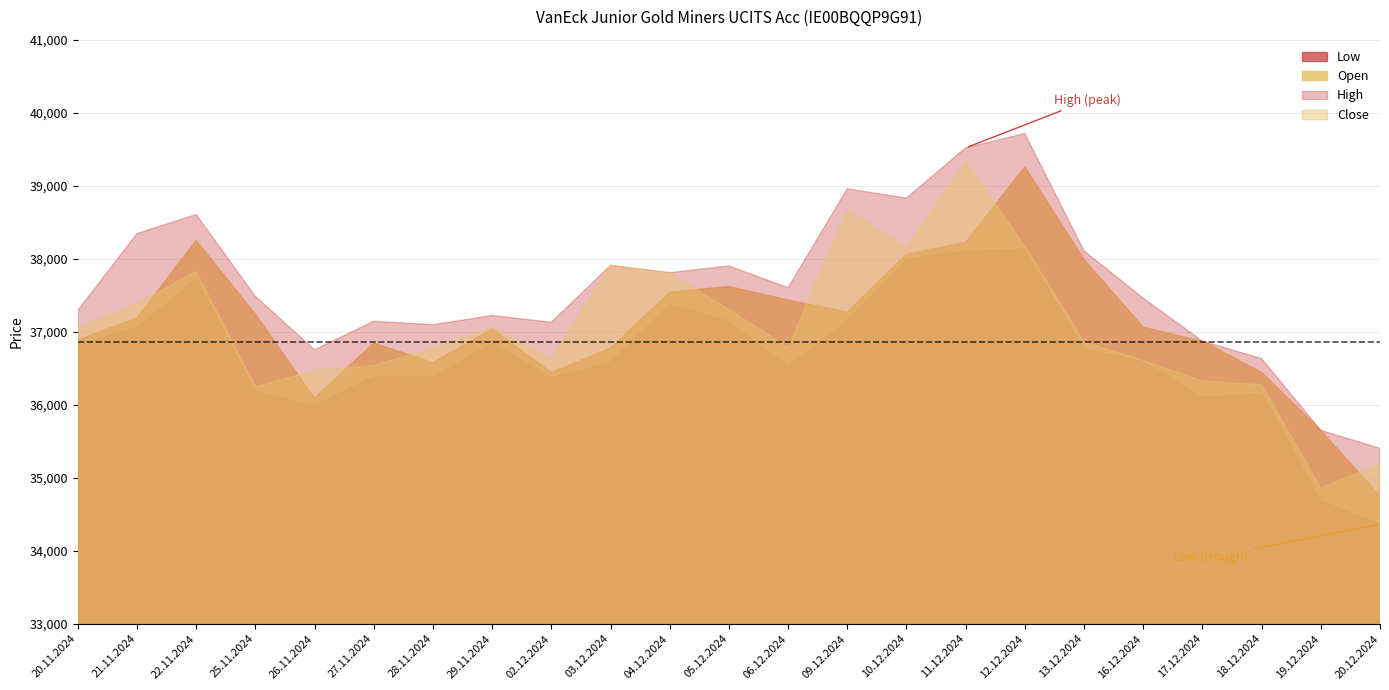

What is the label of the 22nd point from the right?

21.11.2024